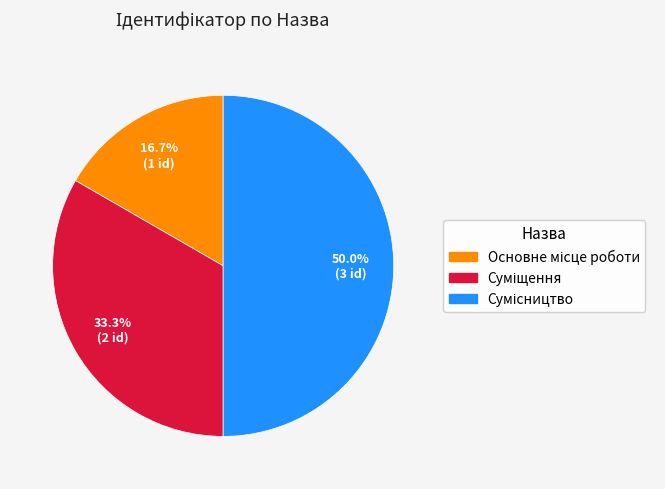

Is there any slice that represents more than half of the pie?

No